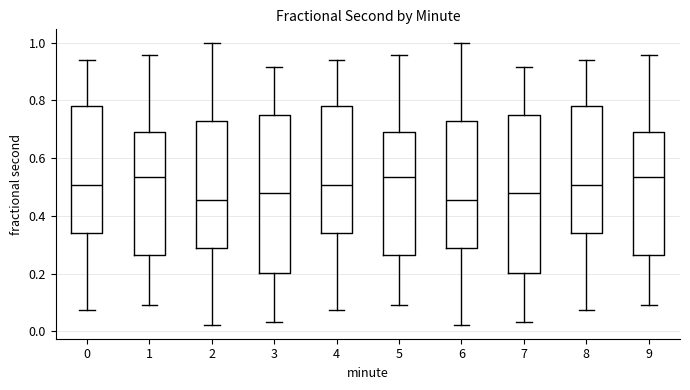

Reading left to right, read every box against the y-axis: the position of its median line, the range the box covers, and the ends of its whiskers. The values are not printed on the chart, so give them approximately, as read against the axis.

0: median 0.50, box 0.34 to 0.78, whiskers 0.08 to 0.94
1: median 0.54, box 0.26 to 0.70, whiskers 0.10 to 0.96
2: median 0.46, box 0.28 to 0.72, whiskers 0.02 to 1.00
3: median 0.48, box 0.20 to 0.74, whiskers 0.04 to 0.92
4: median 0.50, box 0.34 to 0.78, whiskers 0.08 to 0.94
5: median 0.54, box 0.26 to 0.70, whiskers 0.10 to 0.96
6: median 0.46, box 0.28 to 0.72, whiskers 0.02 to 1.00
7: median 0.48, box 0.20 to 0.74, whiskers 0.04 to 0.92
8: median 0.50, box 0.34 to 0.78, whiskers 0.08 to 0.94
9: median 0.54, box 0.26 to 0.70, whiskers 0.10 to 0.96